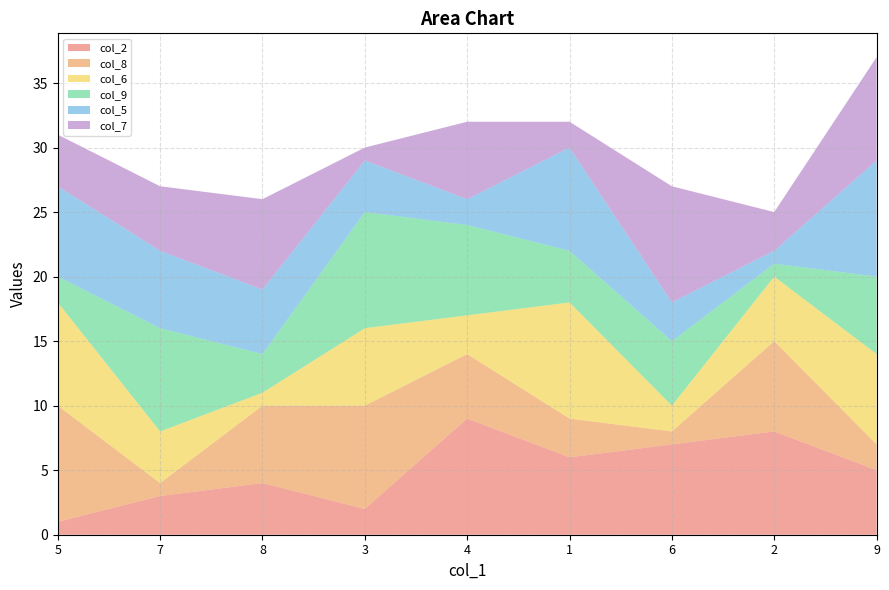

Reading left to right, transcribe all the data shown in this chart.

col_2: 1	3	4	2	9	6	7	8	5
col_8: 9	1	6	8	5	3	1	7	2
col_6: 8	4	1	6	3	9	2	5	7
col_9: 2	8	3	9	7	4	5	1	6
col_5: 7	6	5	4	2	8	3	1	9
col_7: 4	5	7	1	6	2	9	3	8